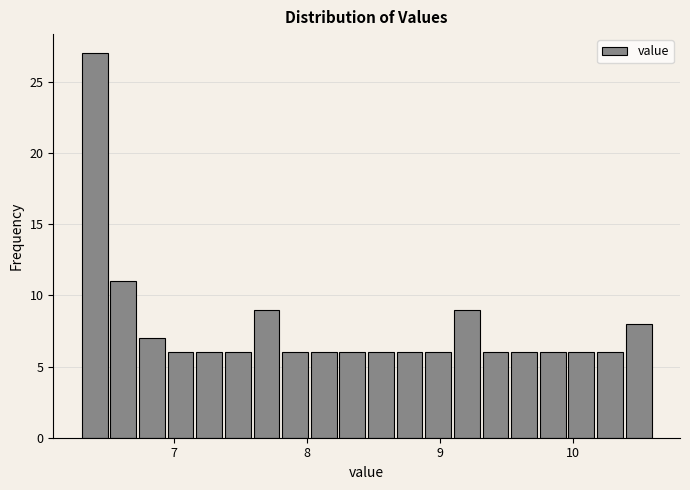

Read against the x-axis, roughly where is the centre of the tallest bar?

6.4